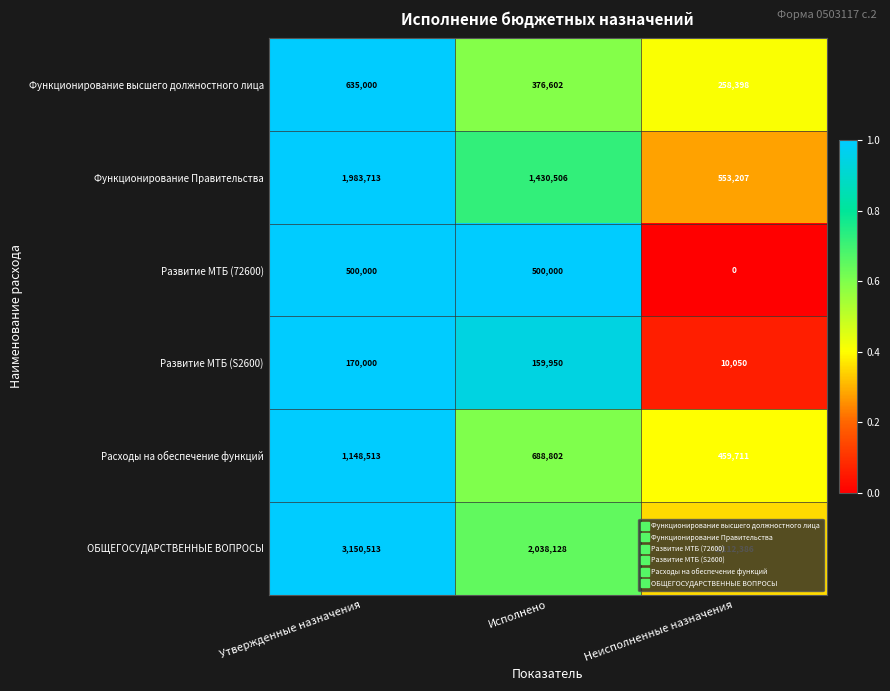

Rank the series by their maximum value, from highest to lowest.

ОБЩЕГОСУДАРСТВЕННЫЕ ВОПРОСЫ, Функционирование Правительства, Расходы на обеспечение функций, Функционирование высшего должностного лица, Развитие МТБ (72600), Развитие МТБ (S2600)